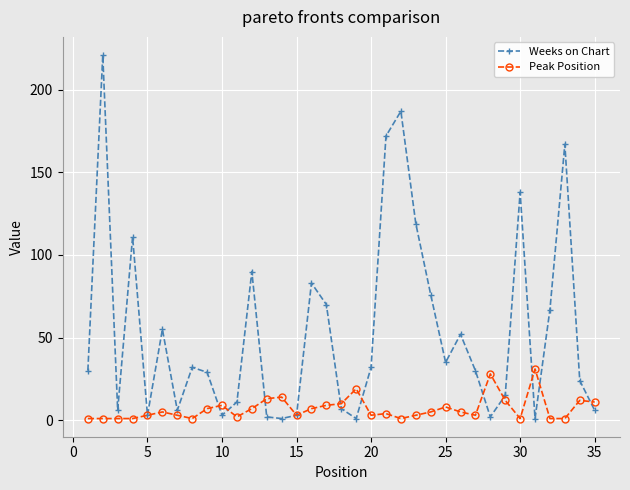

What is the difference between the maximum and second lowest values in the Peak Position series?

30